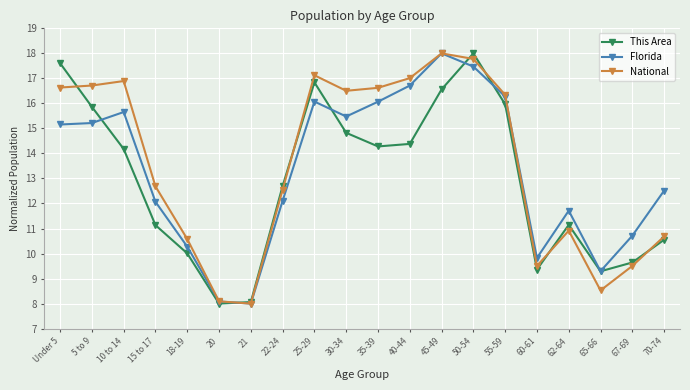

What is the average value of the National series?

13.5